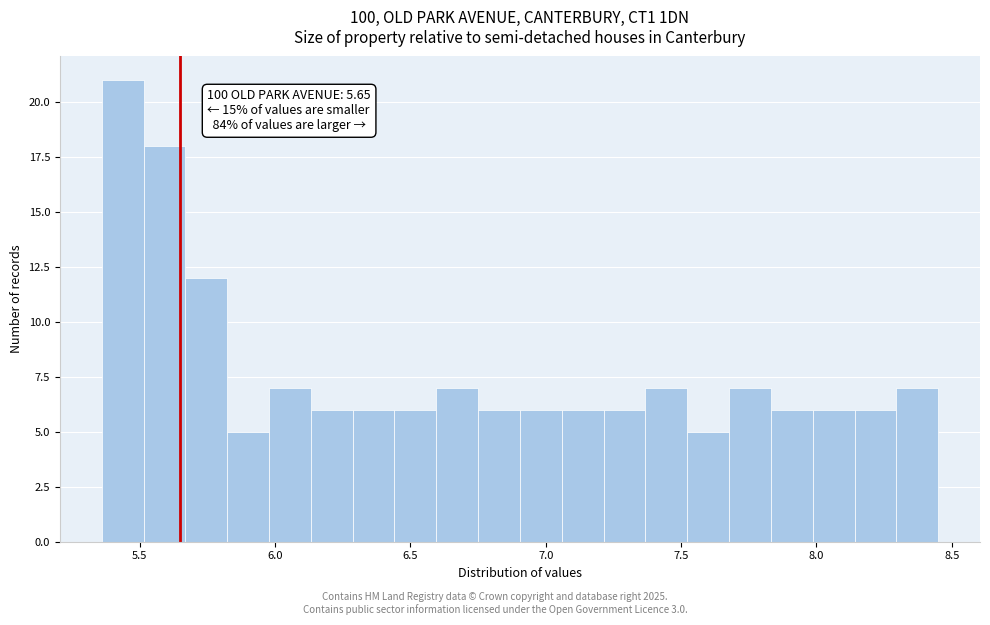

Read against the x-axis, roughly where is the centre of the tallest bar?

5.45